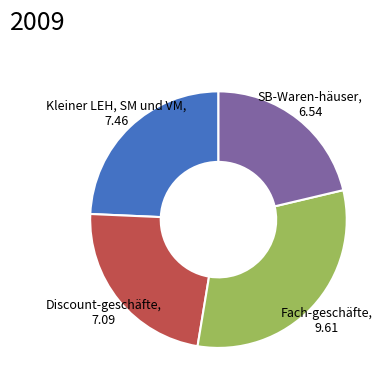

Which slice is the smallest?

SB-Waren-häuser